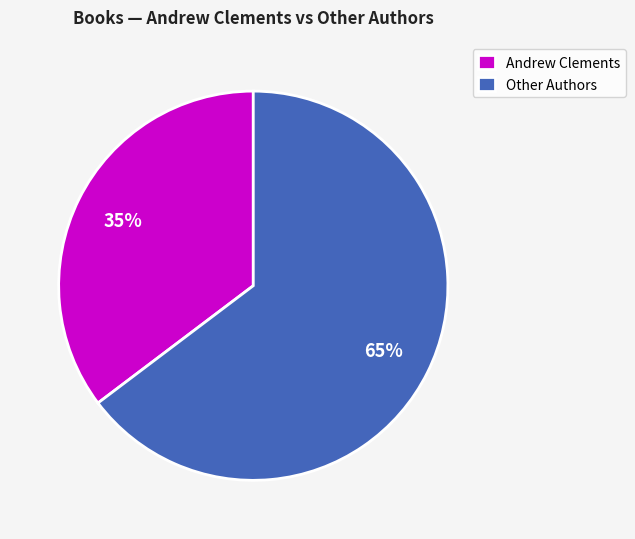

To the nearest percent, what is the combined percentage of Other Authors and Andrew Clements?

100%